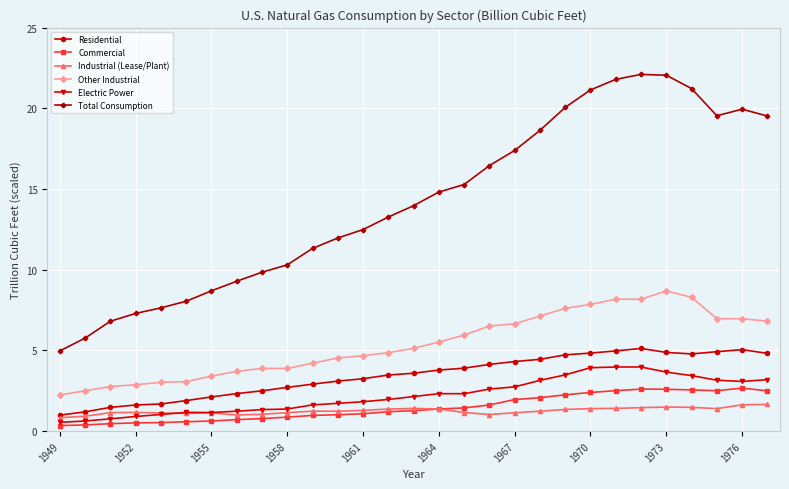

Does the chart have visible grid lines?

Yes